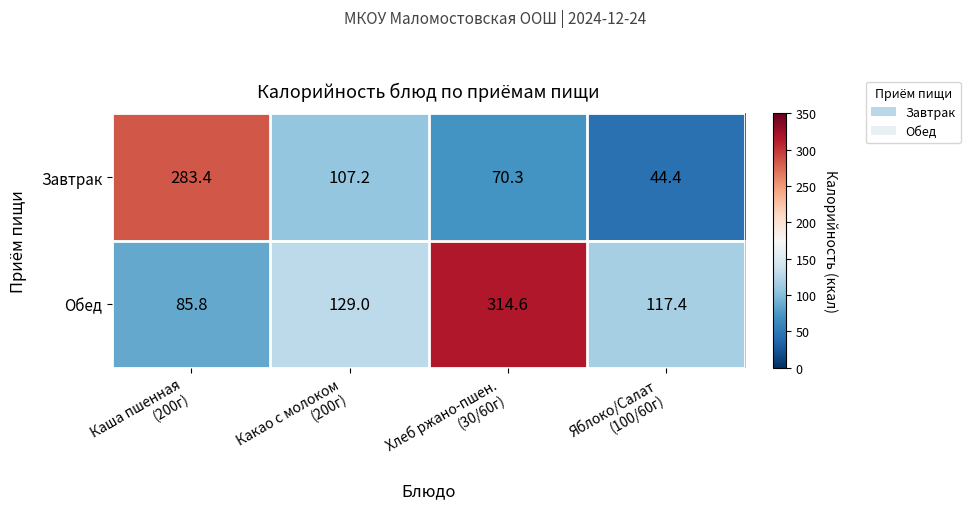

Which series has the largest range (max minus min)?

Завтрак